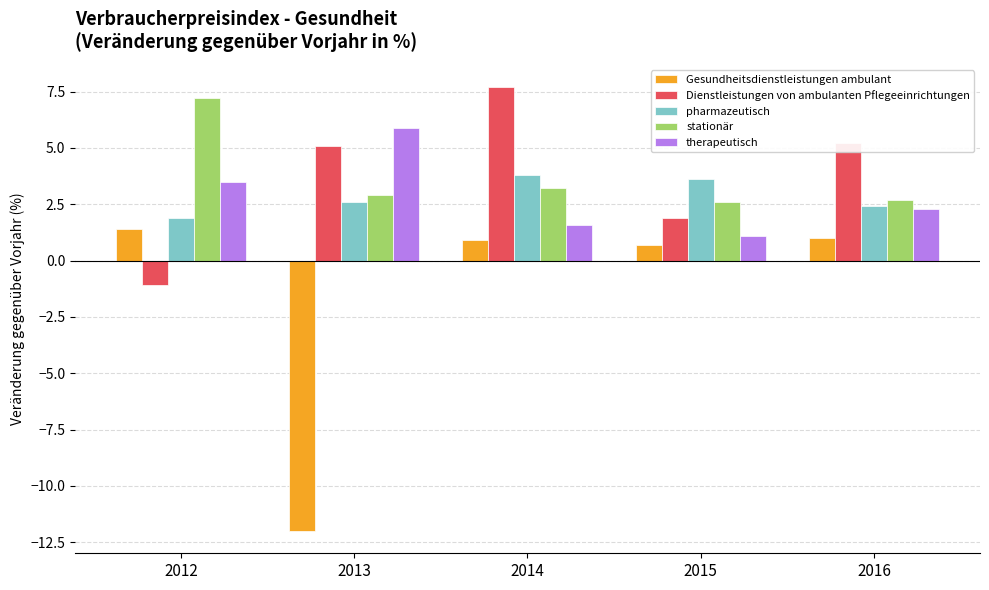

The stationär series shows 7.2 at 2012. True or false?

True